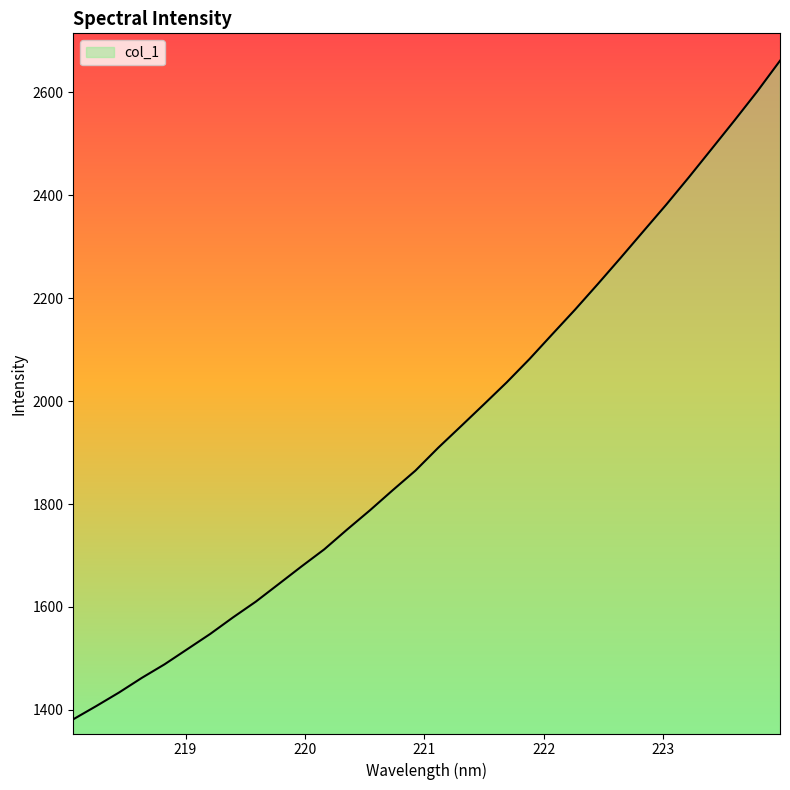

What is the difference between the maximum and minimum values?

1279.9